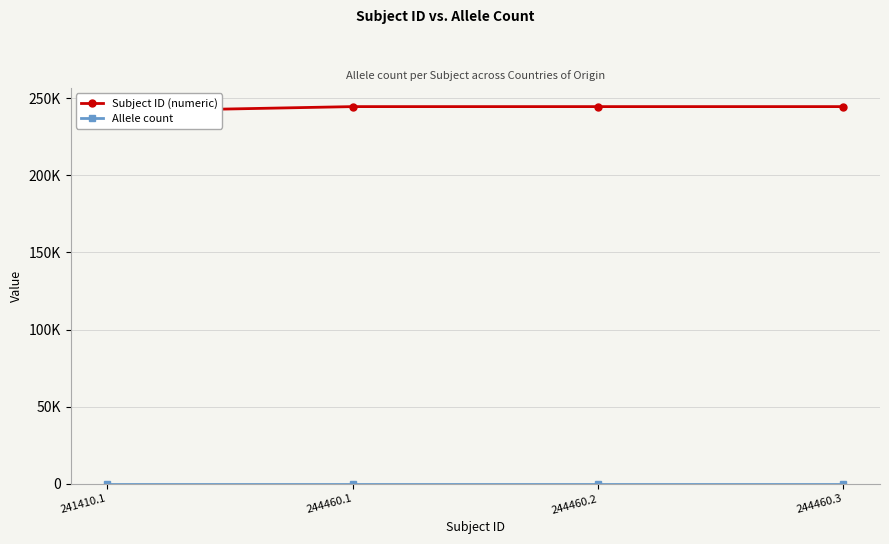

Reading right to left, extract all data points from this chart.

Subject ID (numeric): 244460.3=244460.3	244460.2=244460.2	244460.1=244460.1	241410.1=241410.1
Allele count: 244460.3=2.0	244460.2=2.0	244460.1=2.0	241410.1=2.0